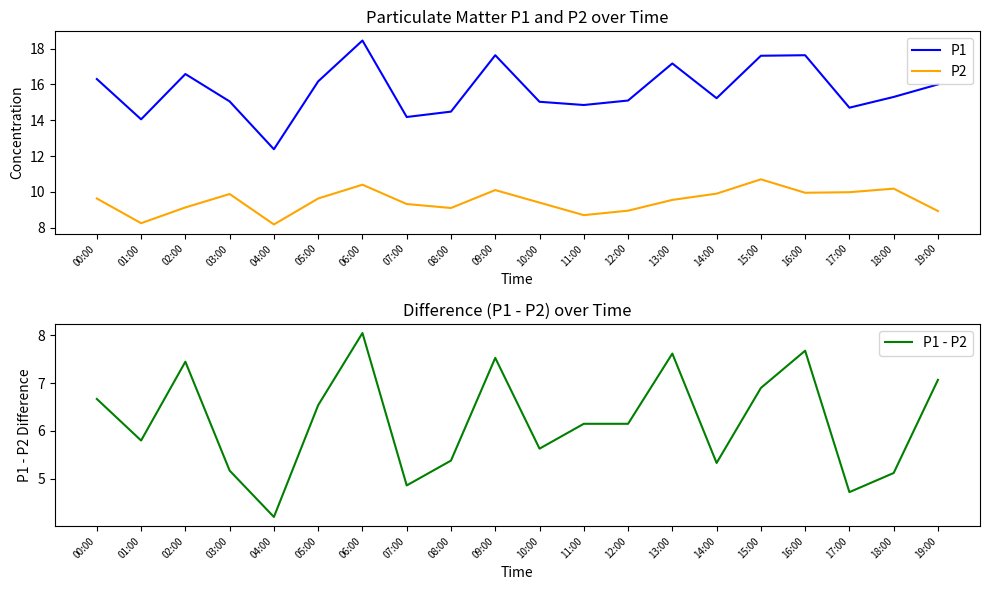

Reading left to right, what are all the values shown in this chart?

P1: 00:00=16.3	01:00=14.1	02:00=16.6	03:00=15.1	04:00=12.4	05:00=16.2	06:00=18.4	07:00=14.2	08:00=14.5	09:00=17.6	10:00=15.0	11:00=14.8	12:00=15.1	13:00=17.2	14:00=15.2	15:00=17.6	16:00=17.6	17:00=14.7	18:00=15.3	19:00=16.0
P2: 00:00=9.6	01:00=8.2	02:00=9.1	03:00=9.9	04:00=8.2	05:00=9.6	06:00=10.4	07:00=9.3	08:00=9.1	09:00=10.1	10:00=9.4	11:00=8.7	12:00=8.9	13:00=9.6	14:00=9.9	15:00=10.7	16:00=9.9	17:00=10.0	18:00=10.2	19:00=8.9
P1 - P2: 00:00=6.7	01:00=5.8	02:00=7.4	03:00=5.2	04:00=4.2	05:00=6.5	06:00=8.0	07:00=4.9	08:00=5.4	09:00=7.5	10:00=5.6	11:00=6.2	12:00=6.2	13:00=7.6	14:00=5.3	15:00=6.9	16:00=7.7	17:00=4.7	18:00=5.1	19:00=7.1